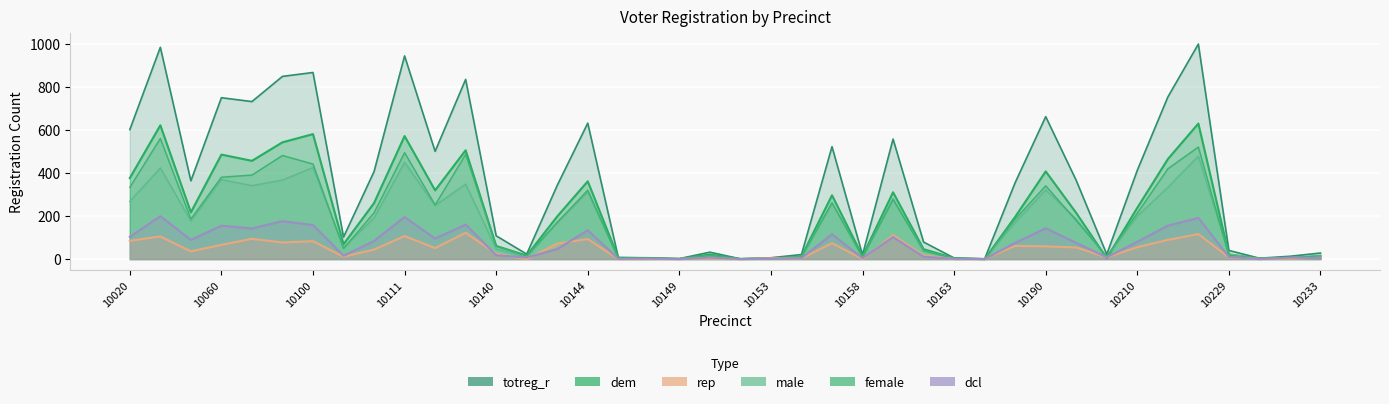

How many series are shown in this chart?

6